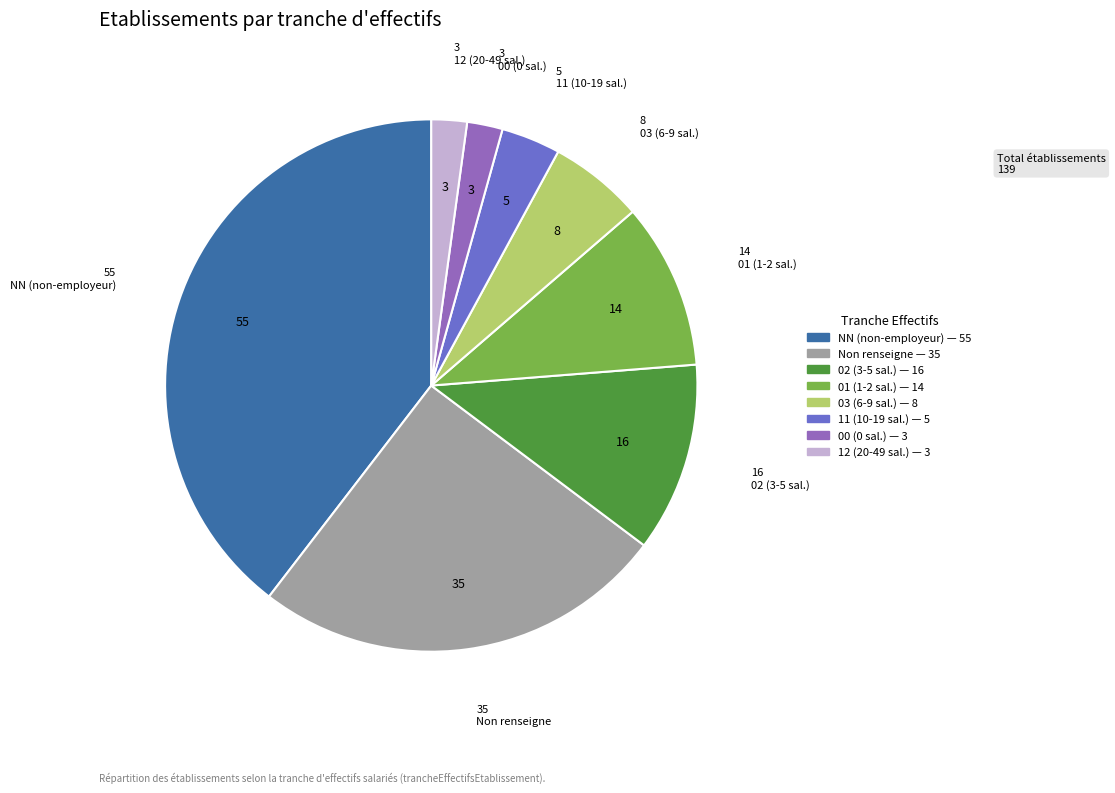

Count the number of slices in the pie.

8